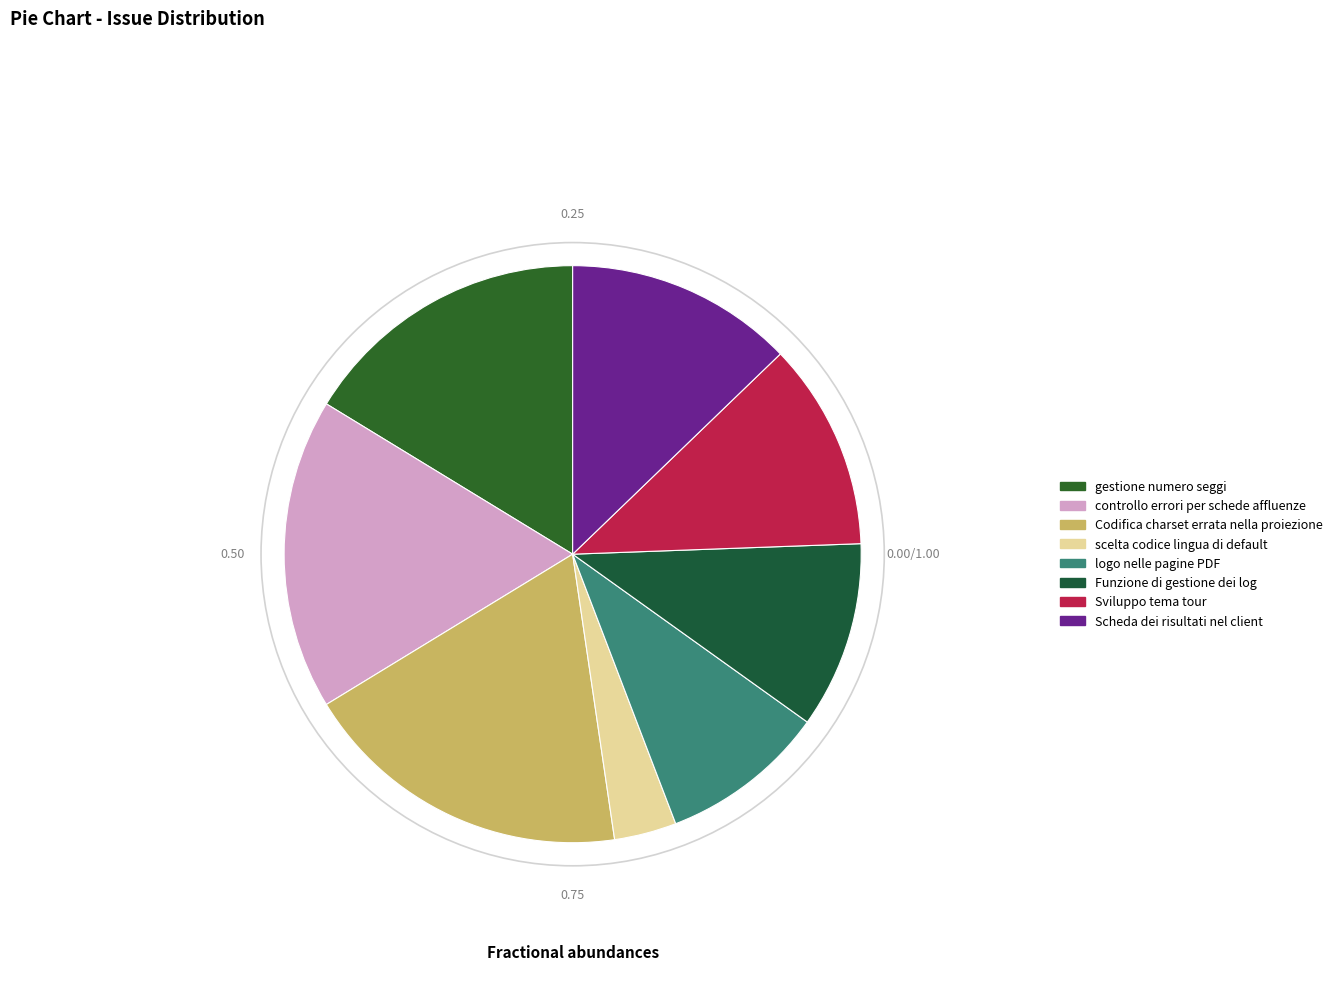

How many segments does this pie chart have?

8